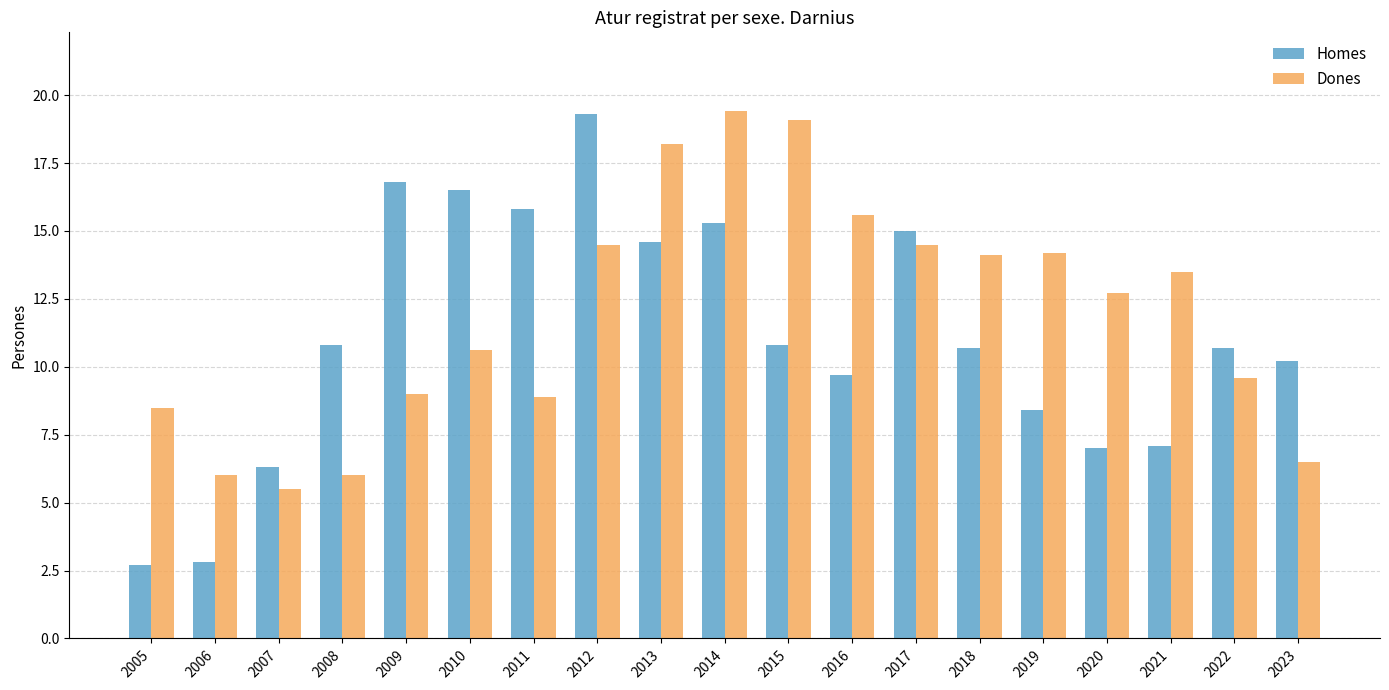

Count the number of categories in the chart.

19